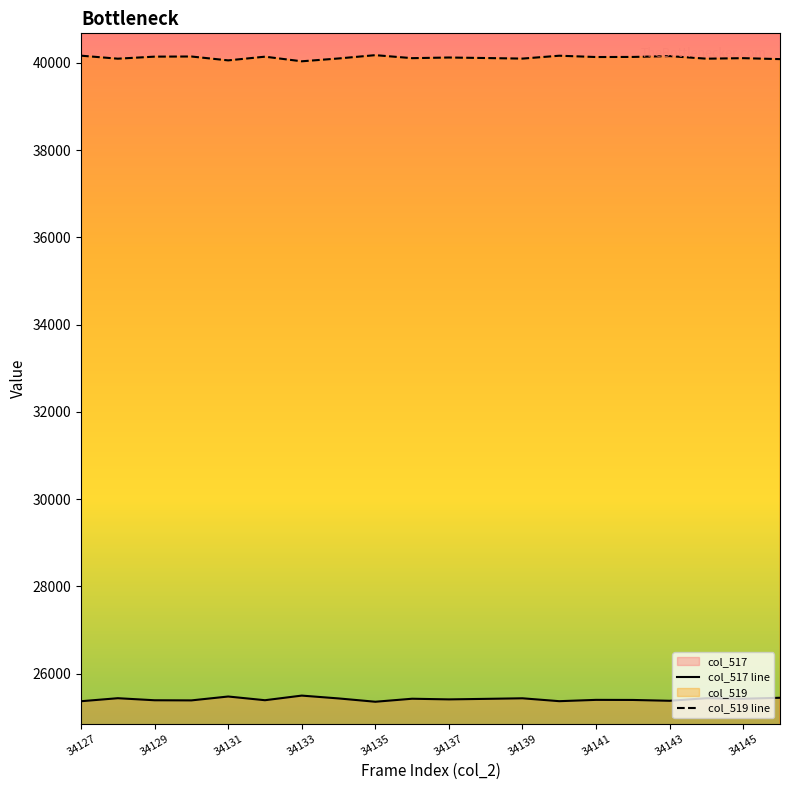

Rank the series by their maximum value, from highest to lowest.

col_519 line, col_517 line